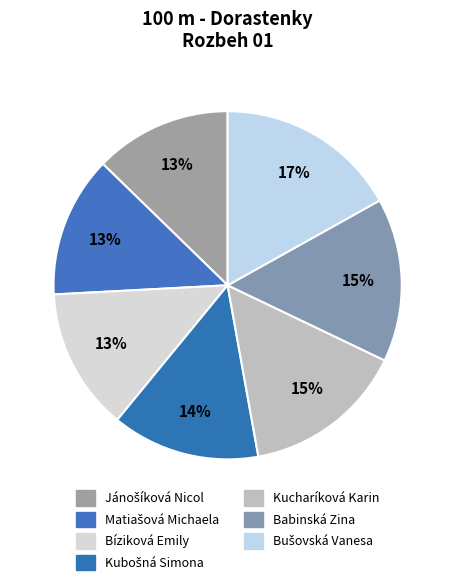

What is the smallest slice in the pie chart?

Jánošíková Nicol